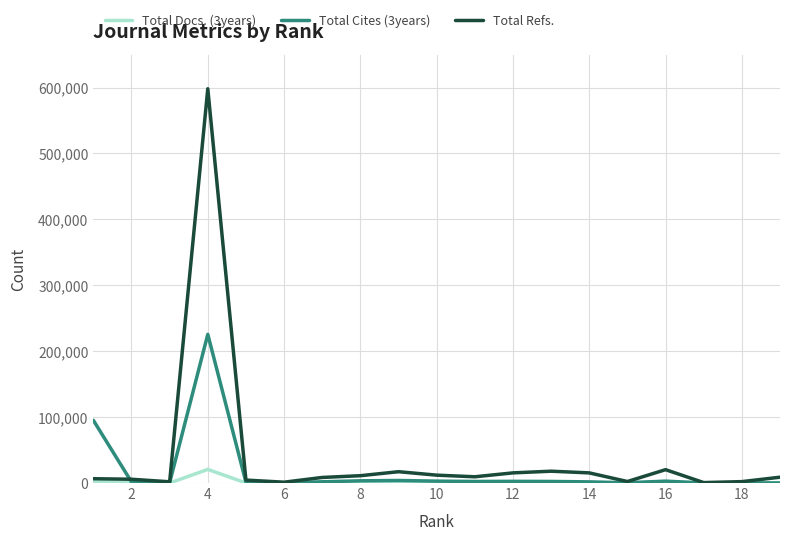

List the series in order of their peak value, lowest first.

Total Docs. (3years), Total Cites (3years), Total Refs.